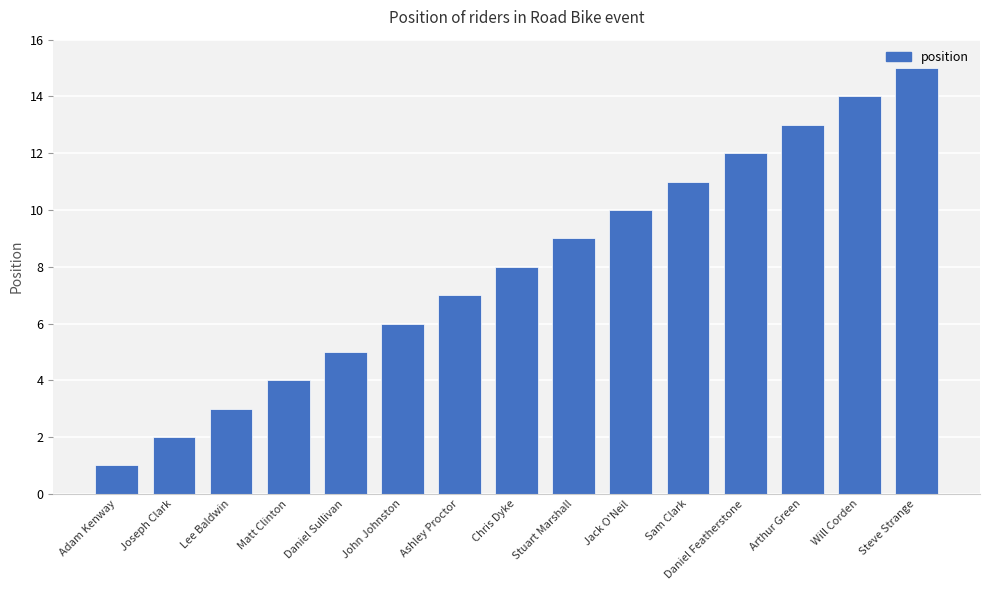

What is the label of the 11th bar from the right?

Daniel Sullivan